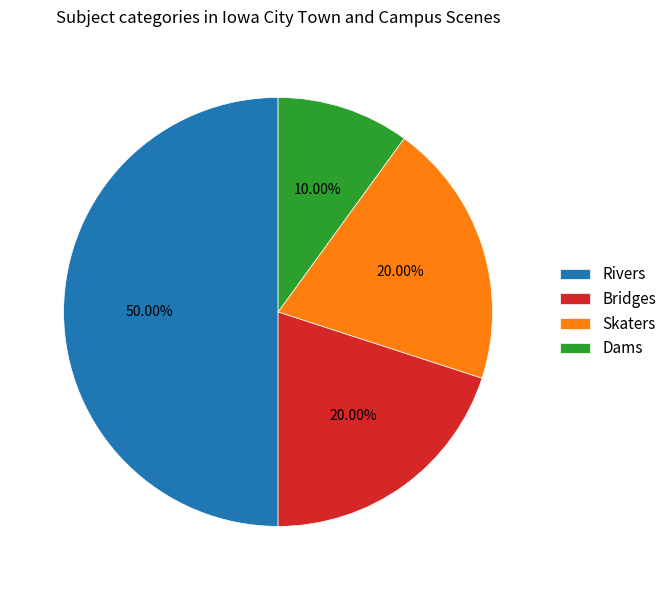

Does Bridges represent more than half of the total?

No